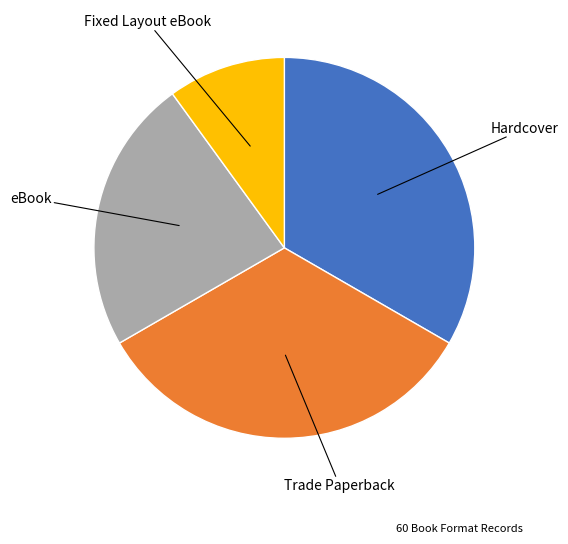

Does any single category account for the majority?

No